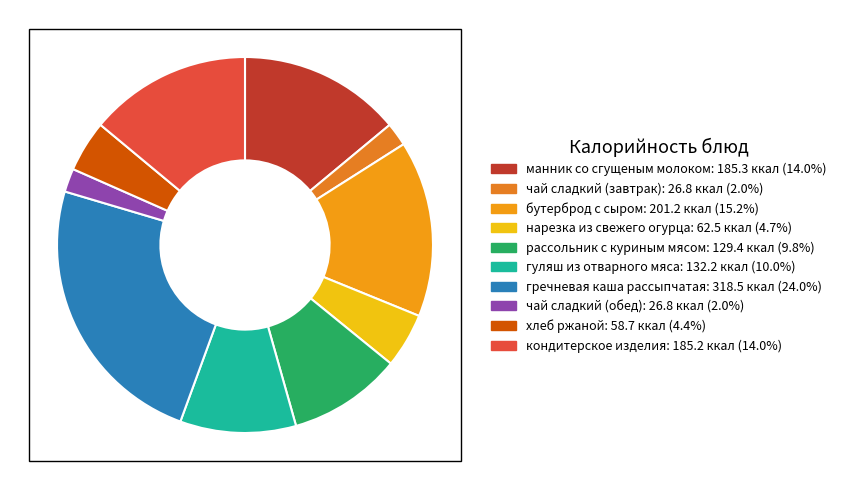

How many segments does this pie chart have?

10